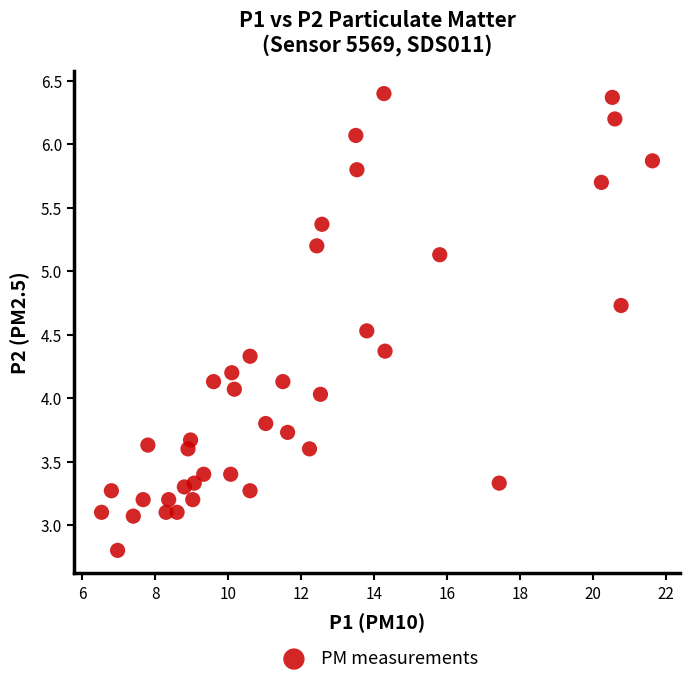

What is the range of X values (max minus min)?

15.1